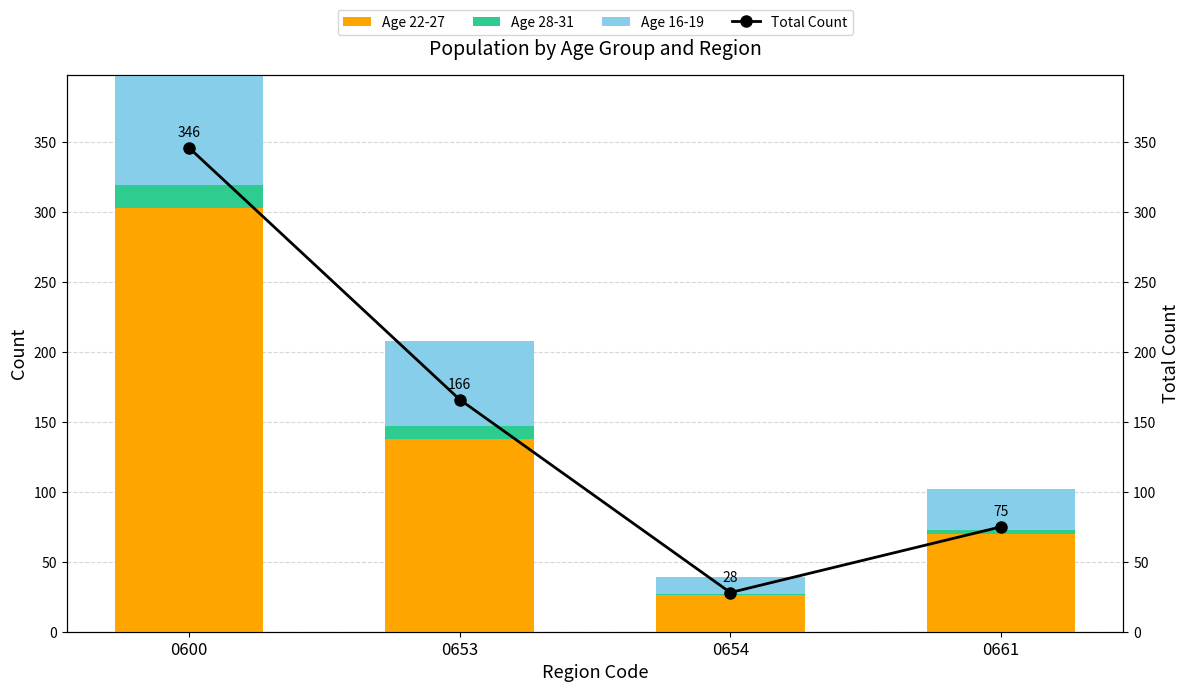

The value of Total Count at 0600 is 517. True or false?

False